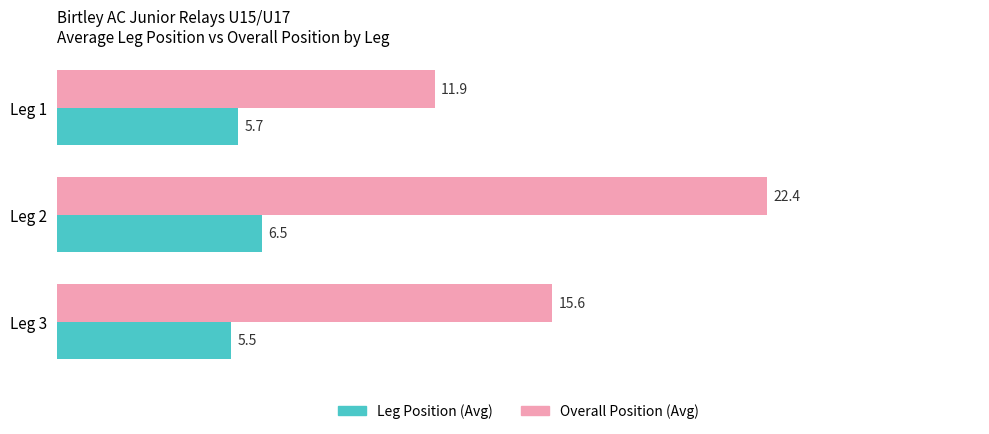

Rank the series by their maximum value, from highest to lowest.

Overall Position (Avg), Leg Position (Avg)